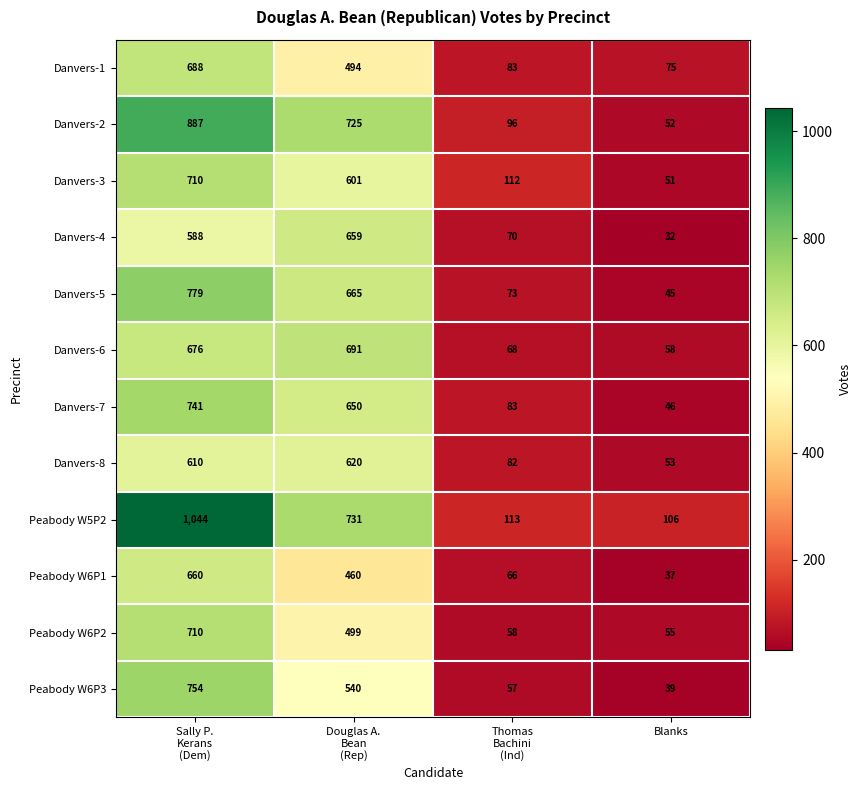

At Blanks, list the series in order from smallest to largest.

Danvers-4, Peabody W6P1, Peabody W6P3, Danvers-5, Danvers-7, Danvers-3, Danvers-2, Danvers-8, Peabody W6P2, Danvers-6, Danvers-1, Peabody W5P2